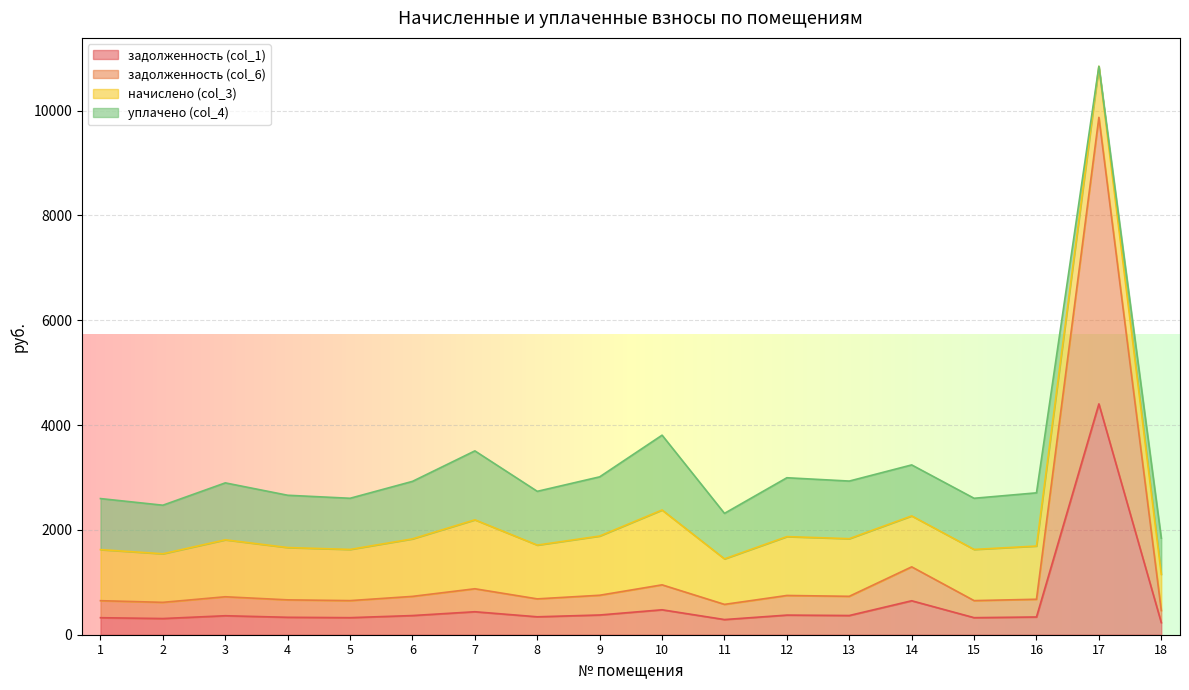

How many interior local peaks does the задолженность (col_1) series have?

6